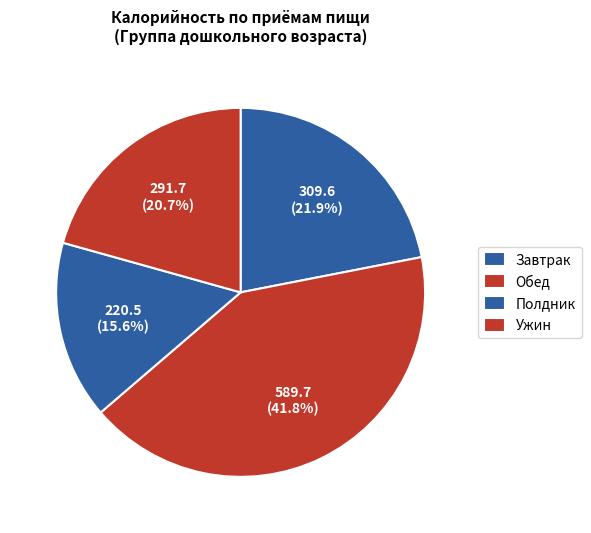

True or false: Полдник accounts for 22% of the total.

False